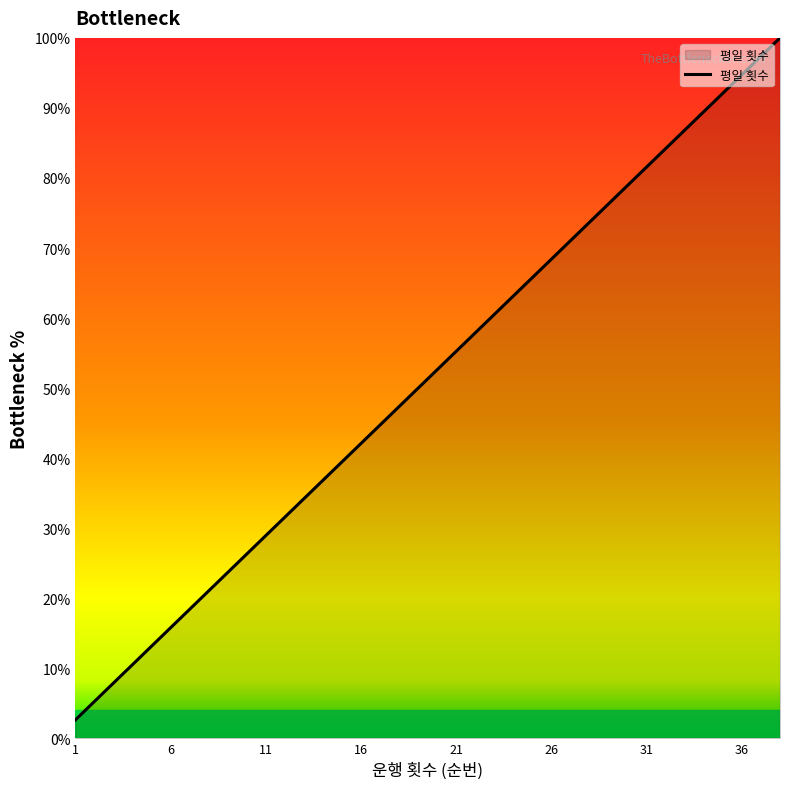

What is the smallest value displayed?

2.6